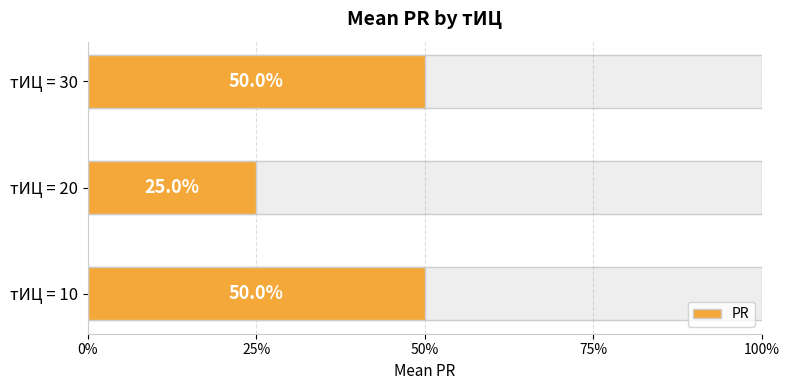

What is the difference between the maximum and minimum values?

0.2